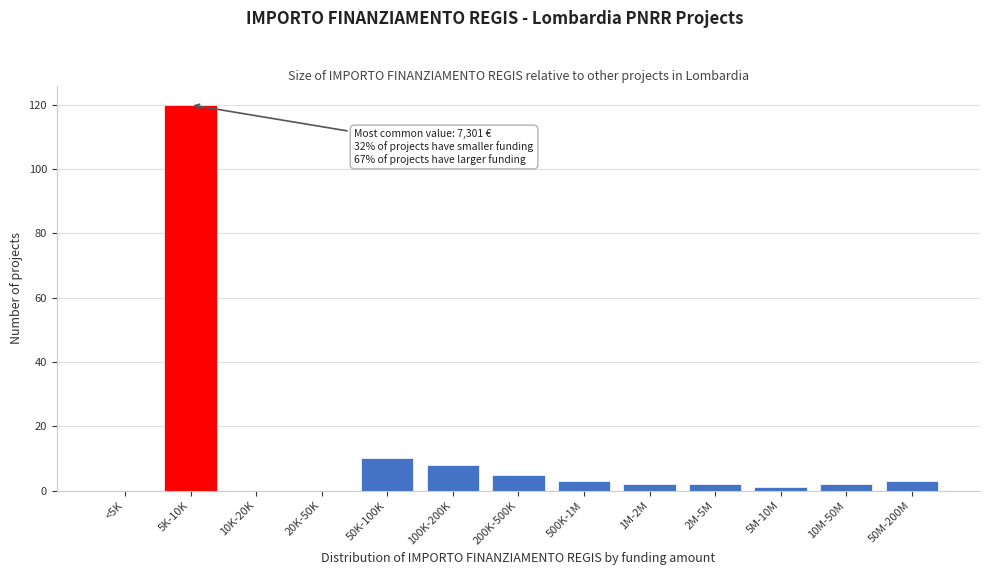

Reading right to left, list all the values displayed in this chart.

50M-200M=3	10M-50M=2	5M-10M=1	2M-5M=2	1M-2M=2	500K-1M=3	200K-500K=5	100K-200K=8	50K-100K=10	20K-50K=0	10K-20K=0	5K-10K=120	<5K=0